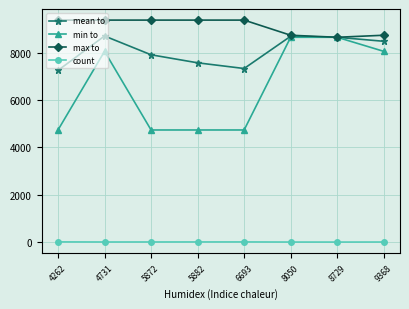

What is the greatest value displayed?

9368.0